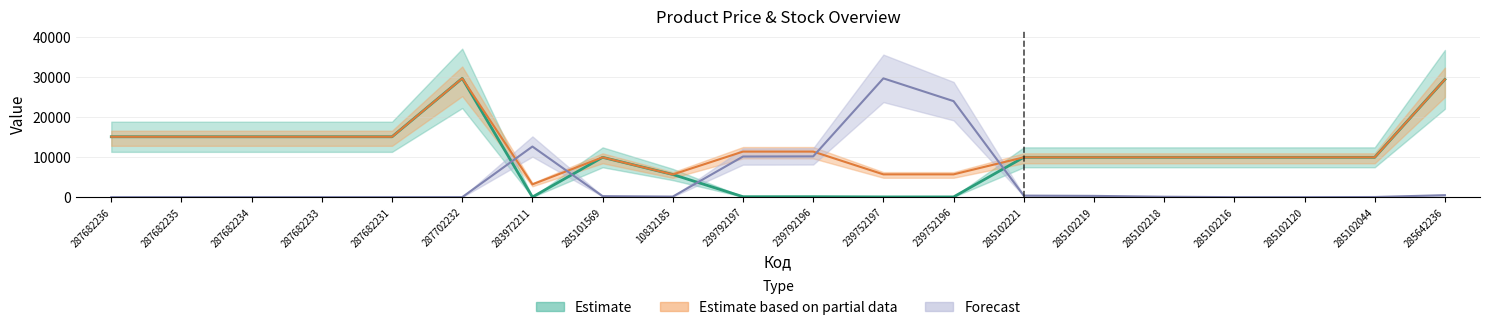

Is the value of Залишок at 239752197 greater than the value of Ціна at 239752197?

Yes